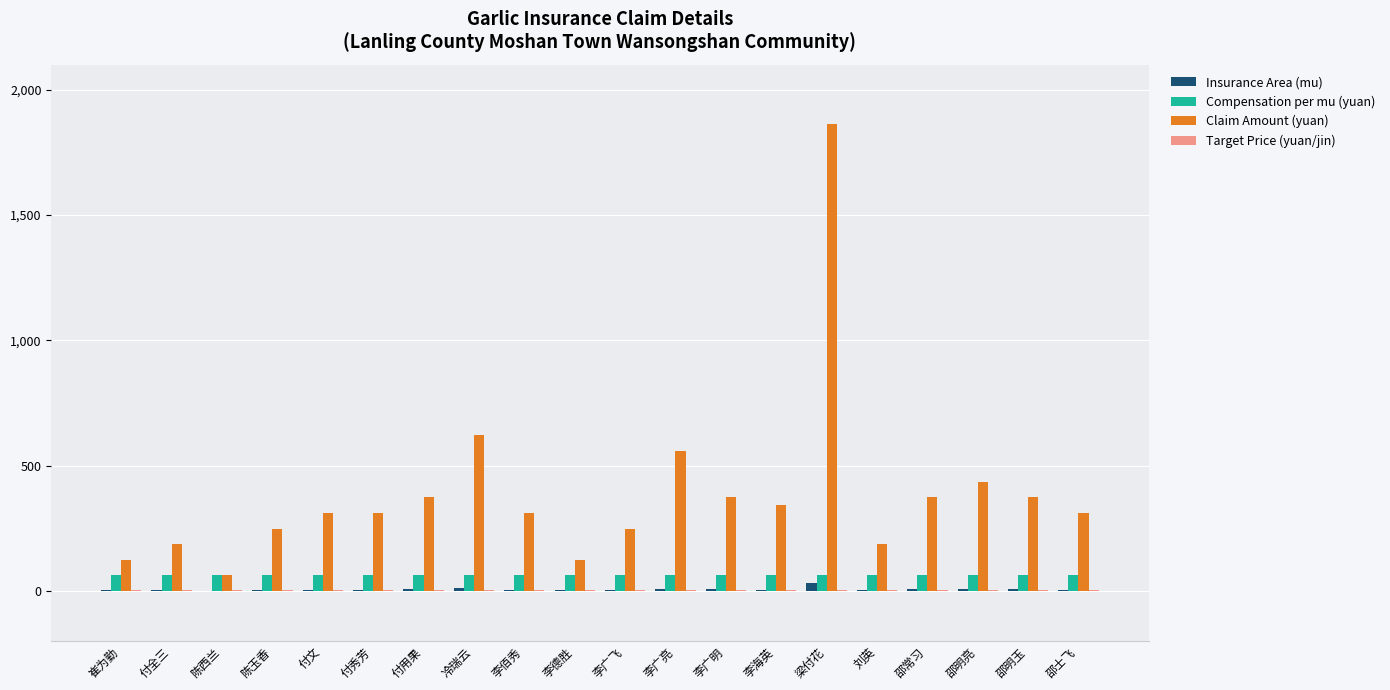

What is the sum of all Insurance Area (mu) values?

124.5